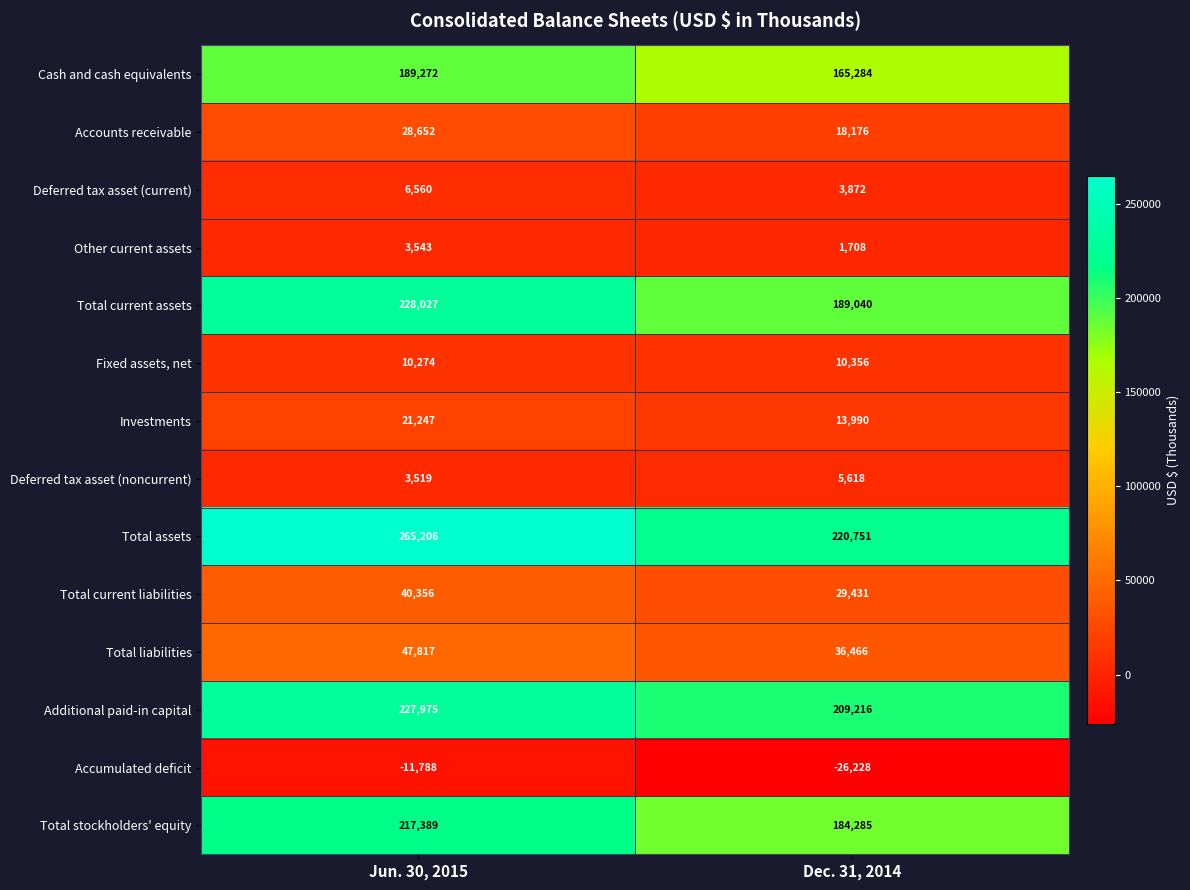

What is the approximate value of Deferred tax asset (noncurrent) at Dec. 31, 2014, to the nearest 10?

5620